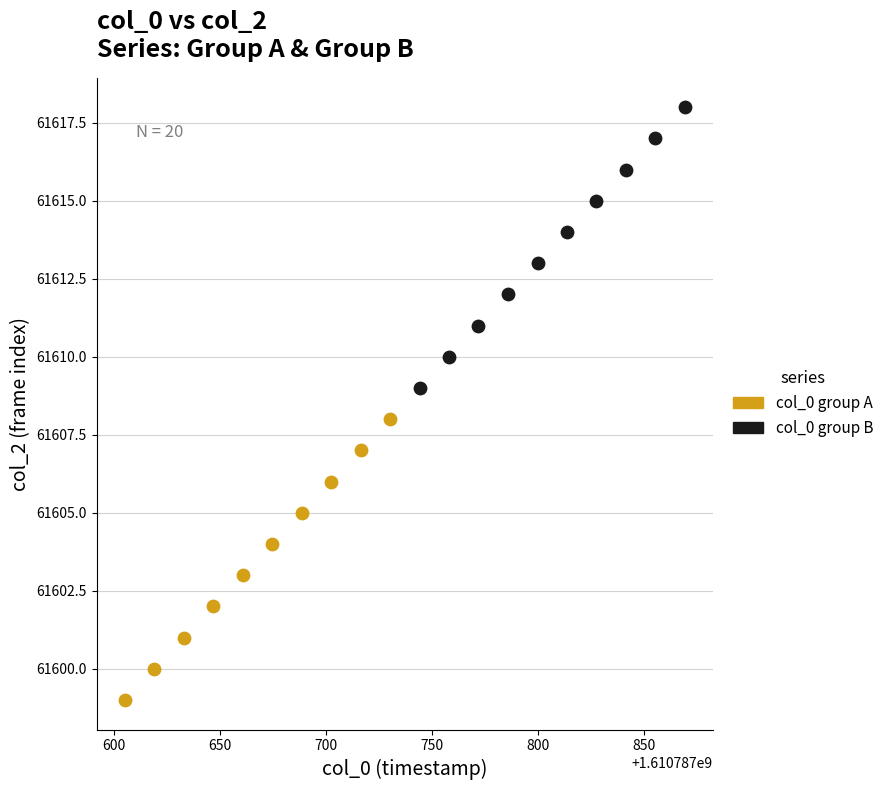

Which series reaches the maximum Y coordinate?

col_0 group B